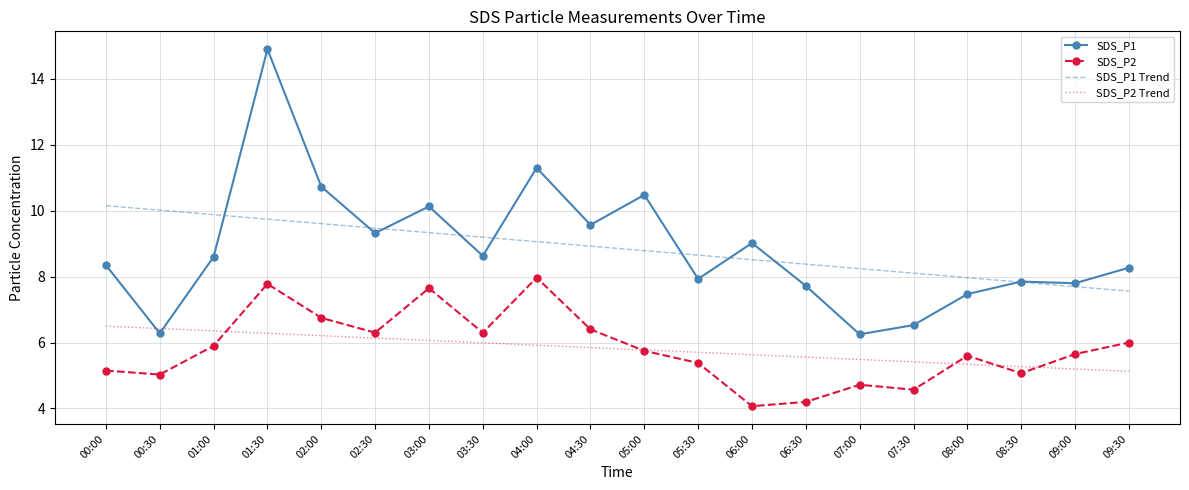

At which category is the sum across all series the highest?

01:30